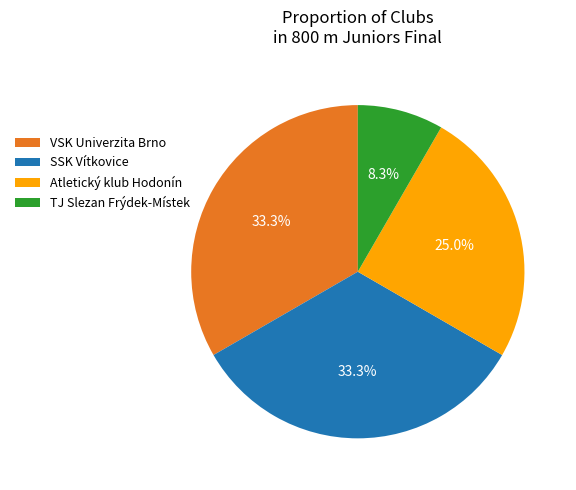

Is it true that TJ Slezan Frýdek-Místek is 8% of the pie?

True